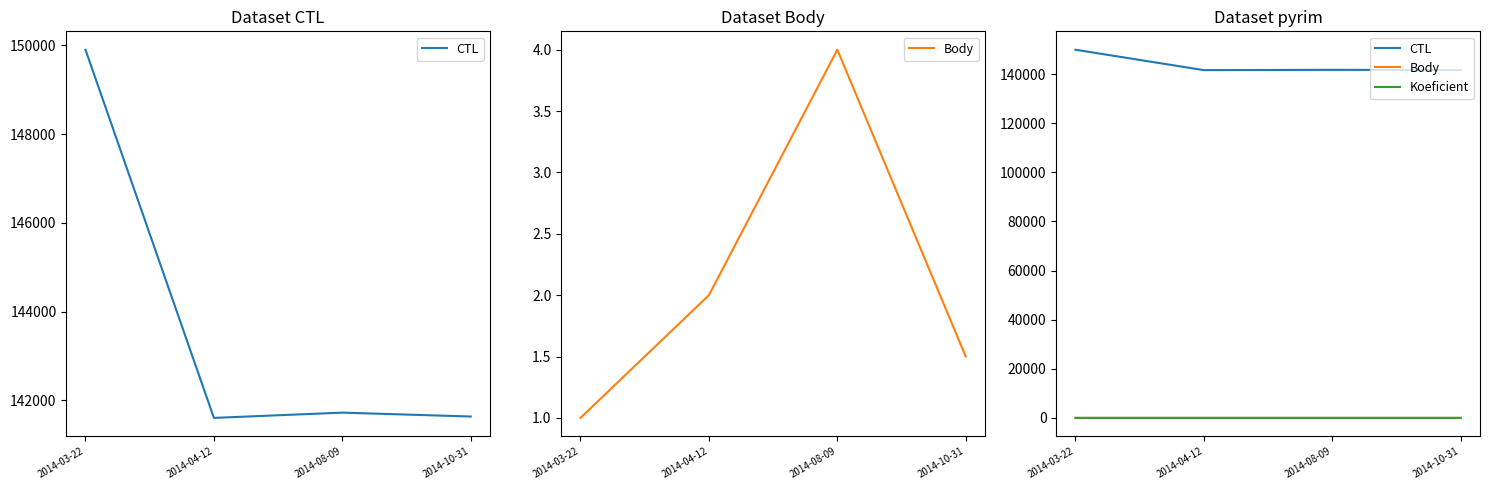

Reading left to right, what are all the values shown in this chart?

CTL: 149903.0	141601.0	141720.0	141632.0
Body: 1.0	2.0	4.0	1.5
Koeficient: 1.0	2.0	4.0	1.0